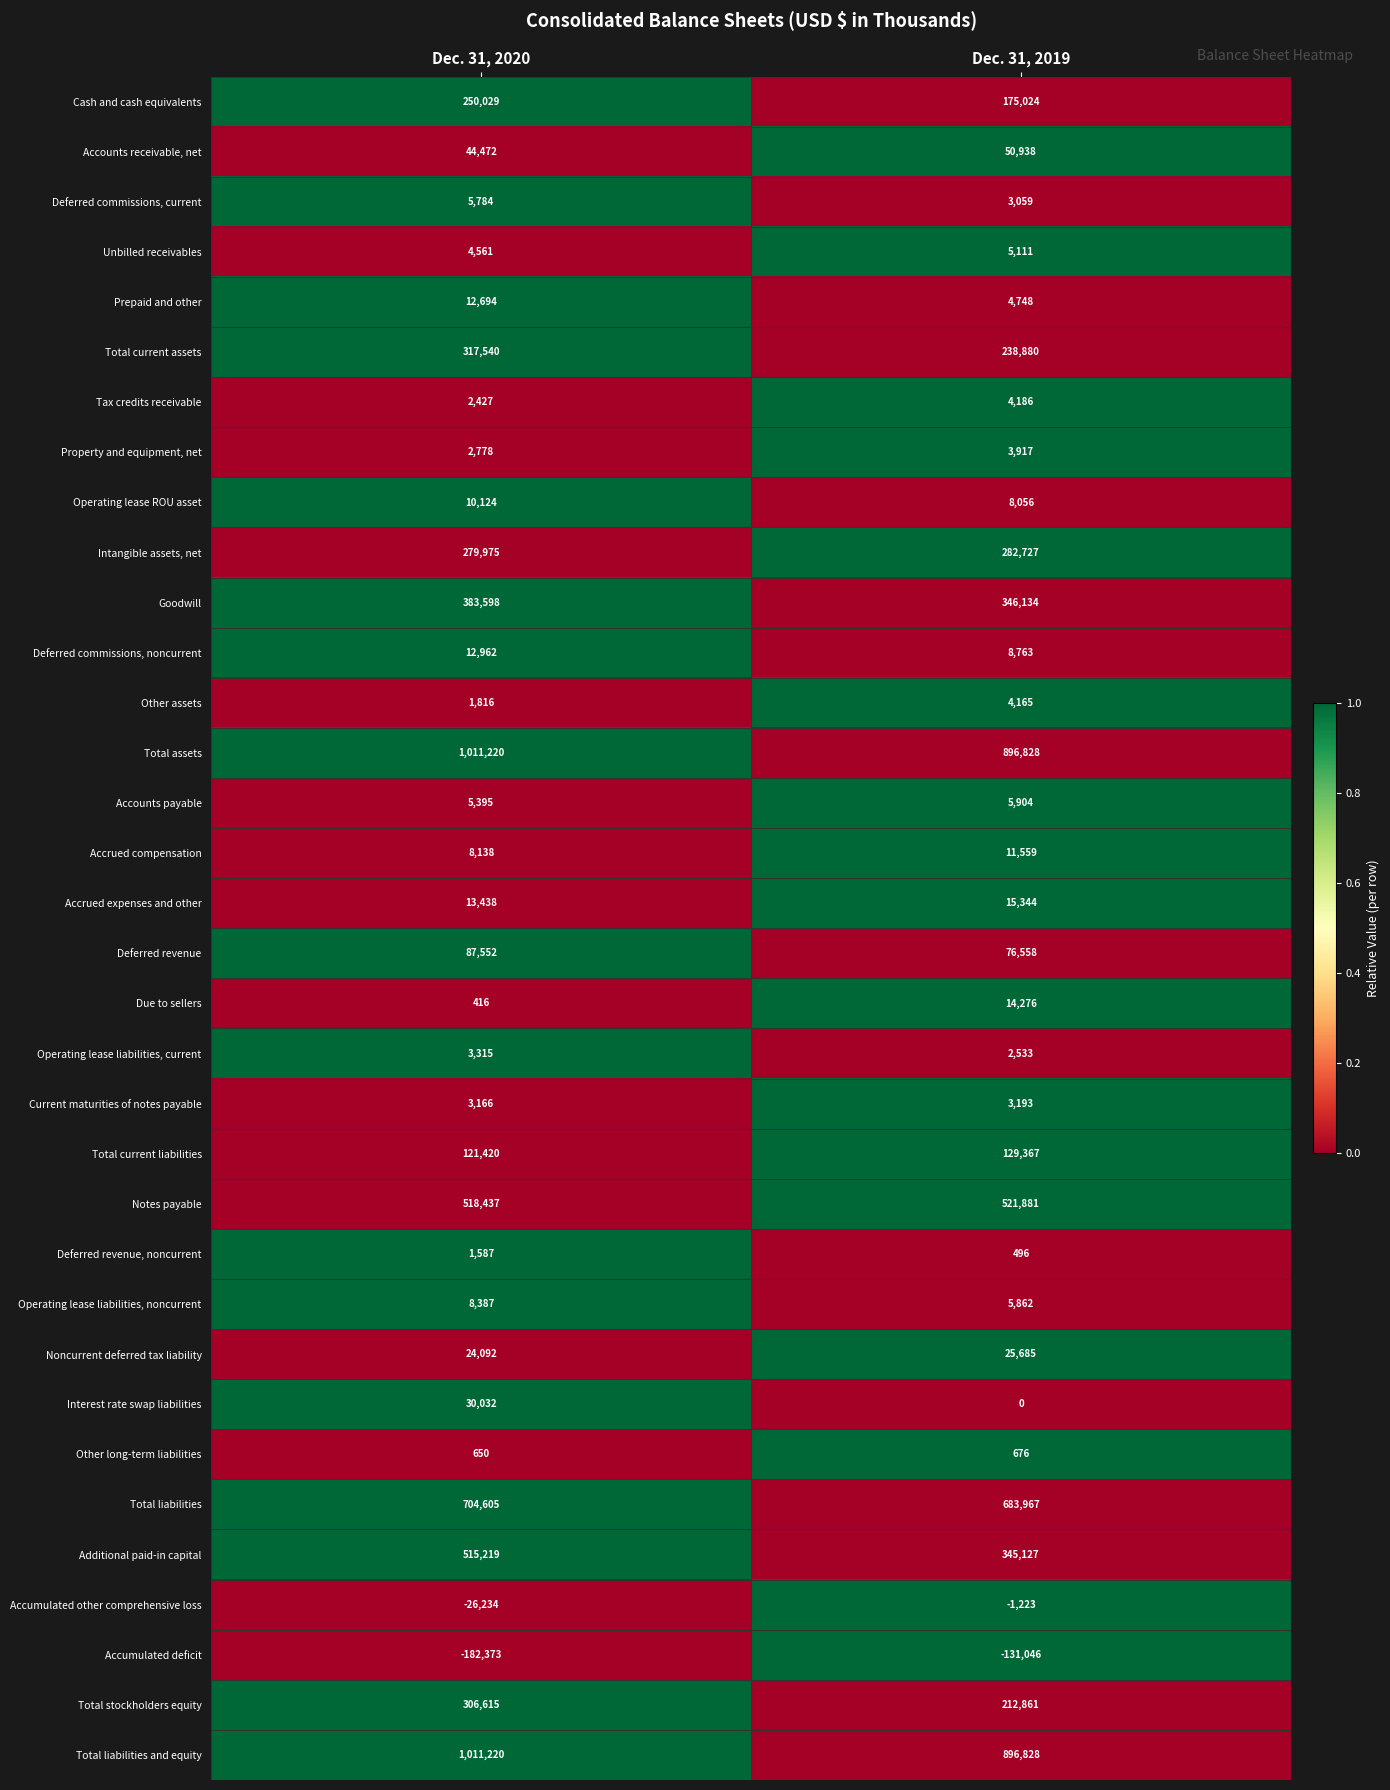

List the labels in order of Operating lease liabilities, current value, largest first.

Dec. 31, 2020, Dec. 31, 2019